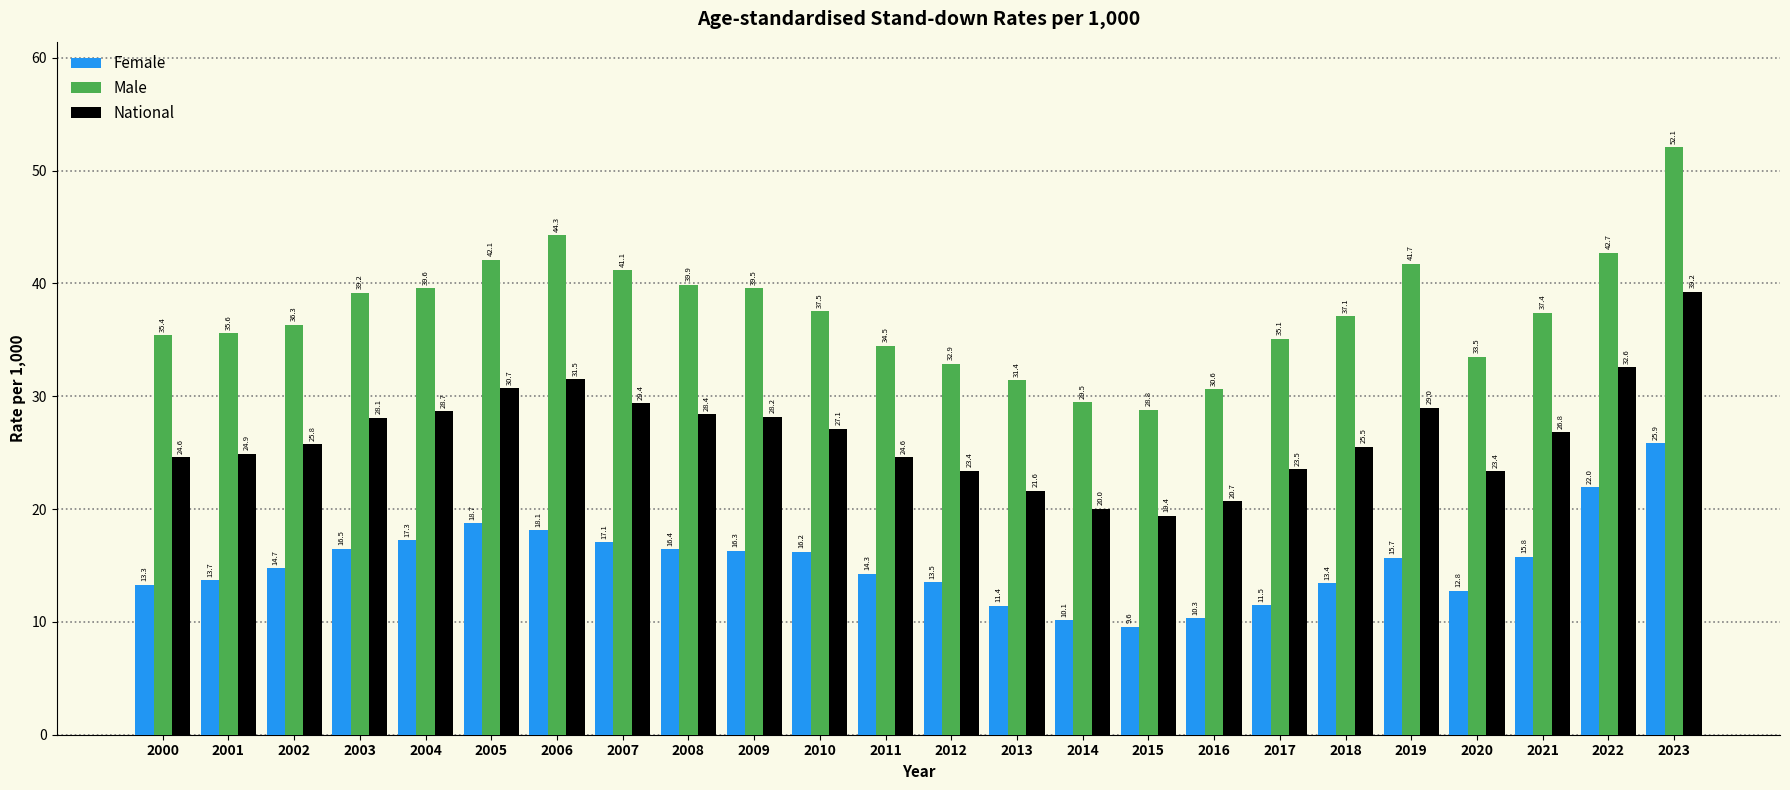

How many groups of bars are there?

24